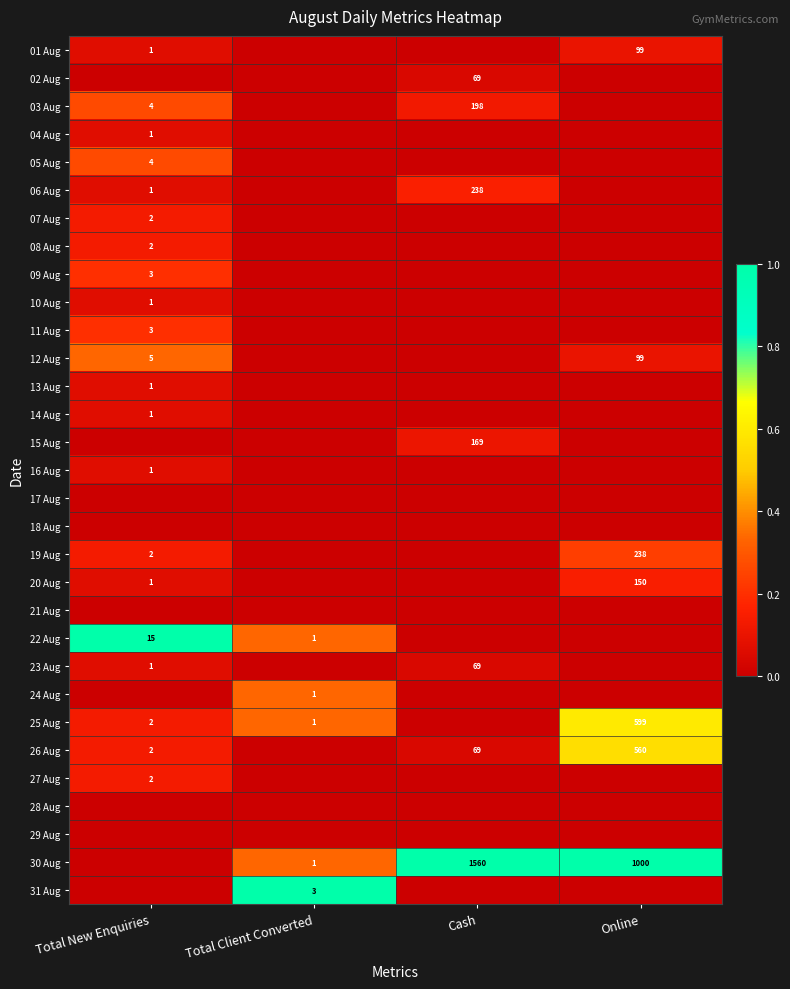

True or false: 11 Aug has a value of 5 at Total New Enquiries.

False